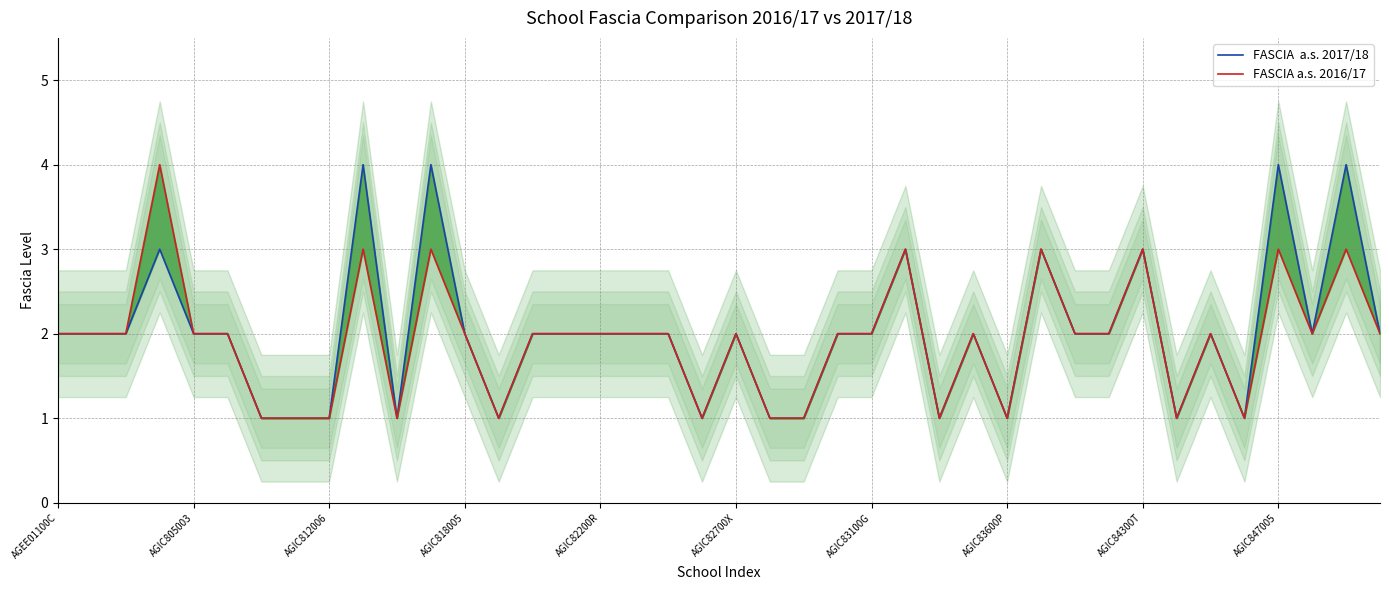

What is the difference between the FASCIA  a.s. 2017/18 values at 19 and 11?

3